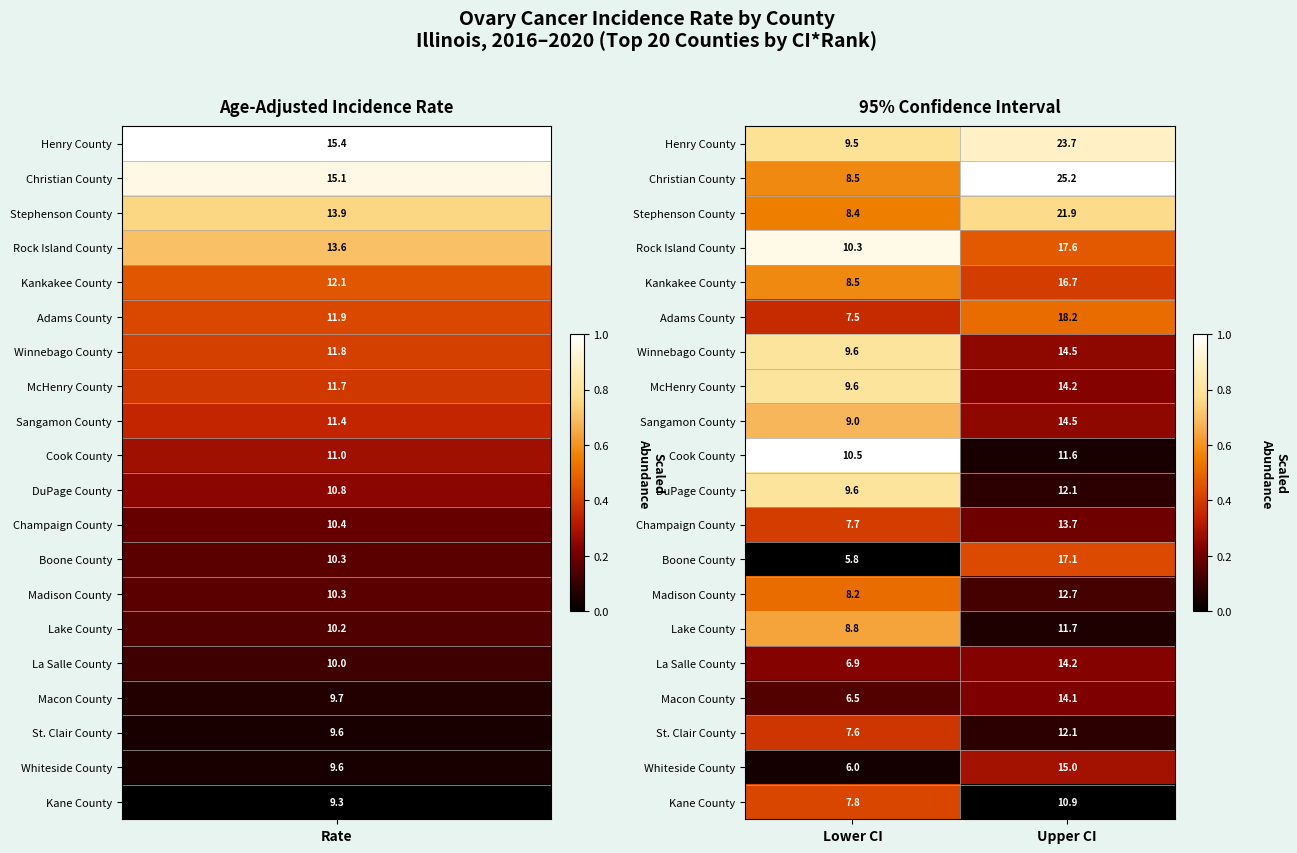

What is the sum of all Rock Island County values?

27.9